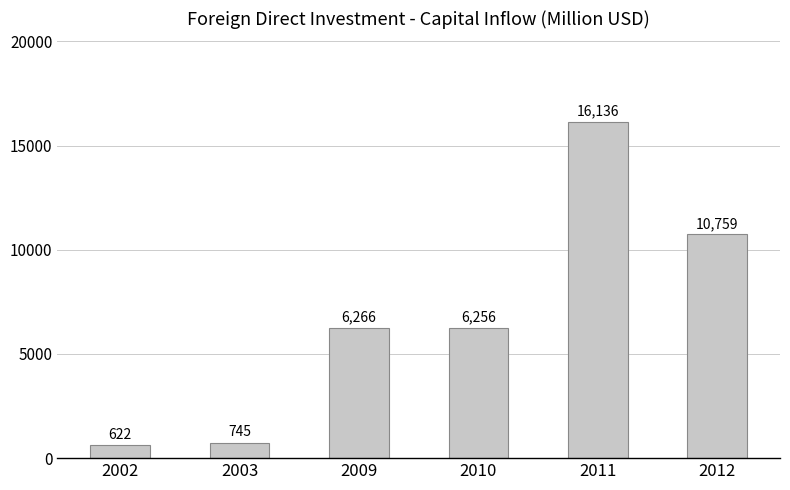

Where is the data nearest to the value 8379?

2009